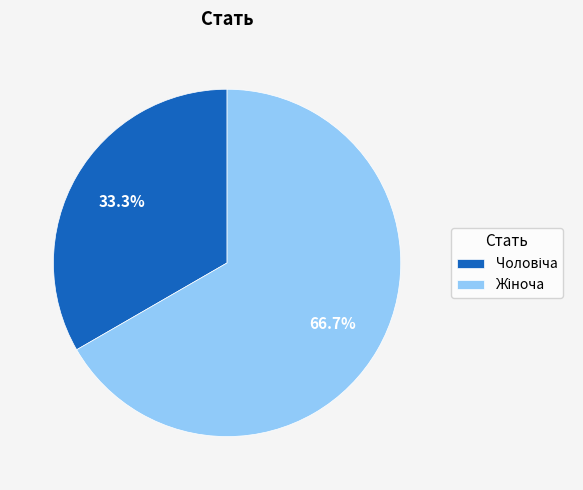

Does any single category account for the majority?

Yes